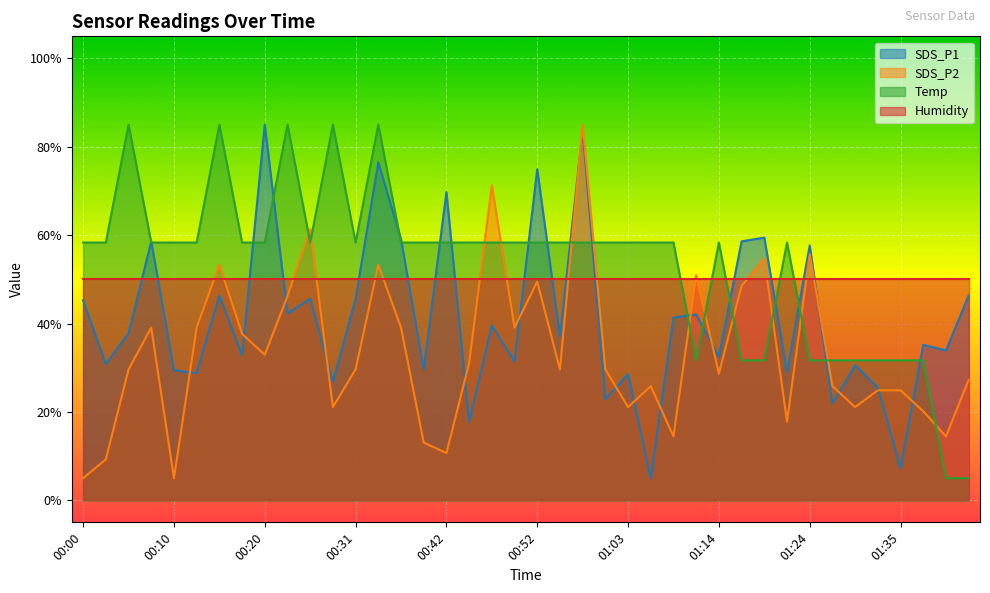

At which label does SDS_P2 first exceed 29?

00:05